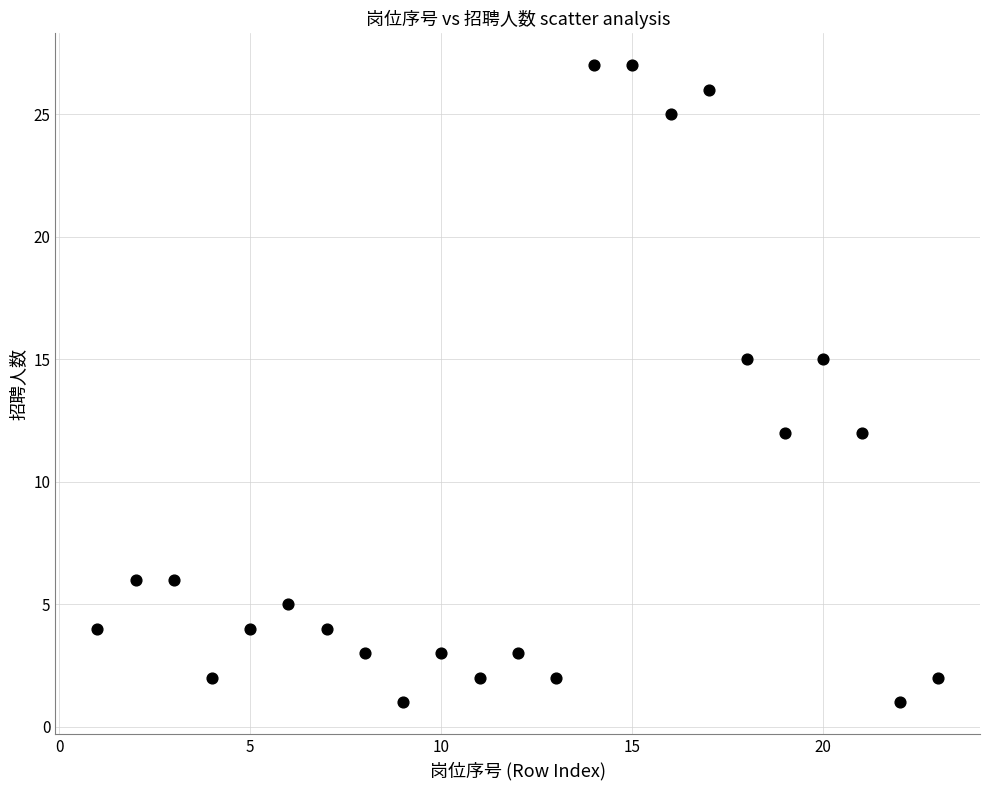

What is the range of X values (max minus min)?

22